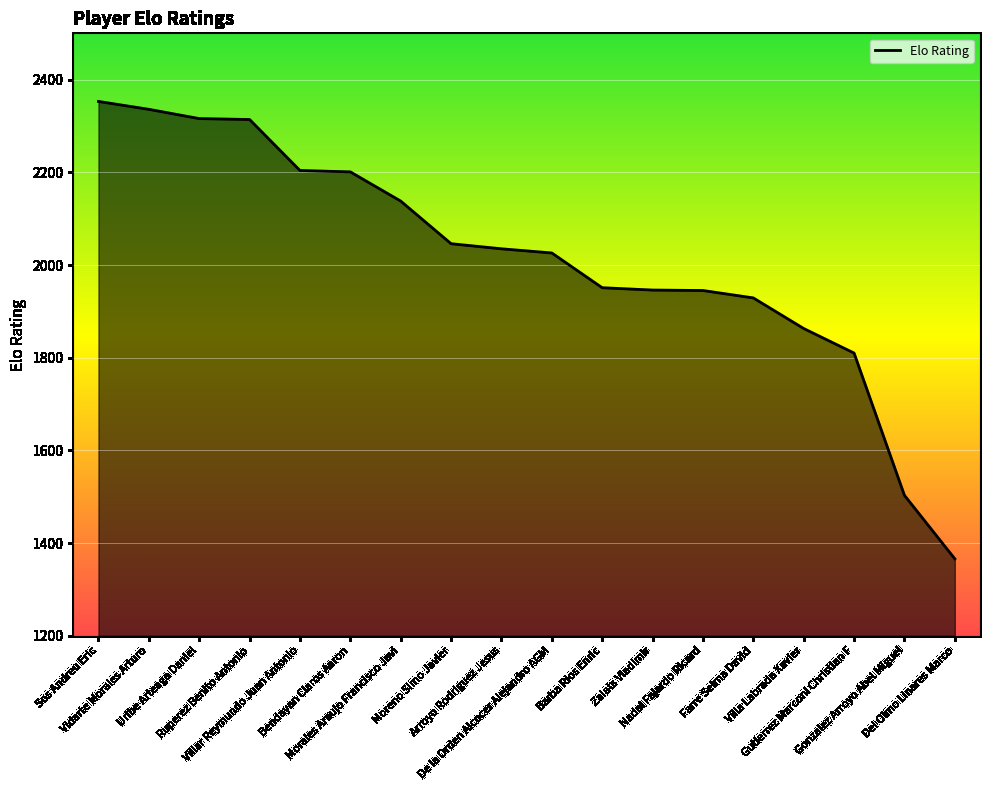

Does the chart display data point markers on the line(s)?

No